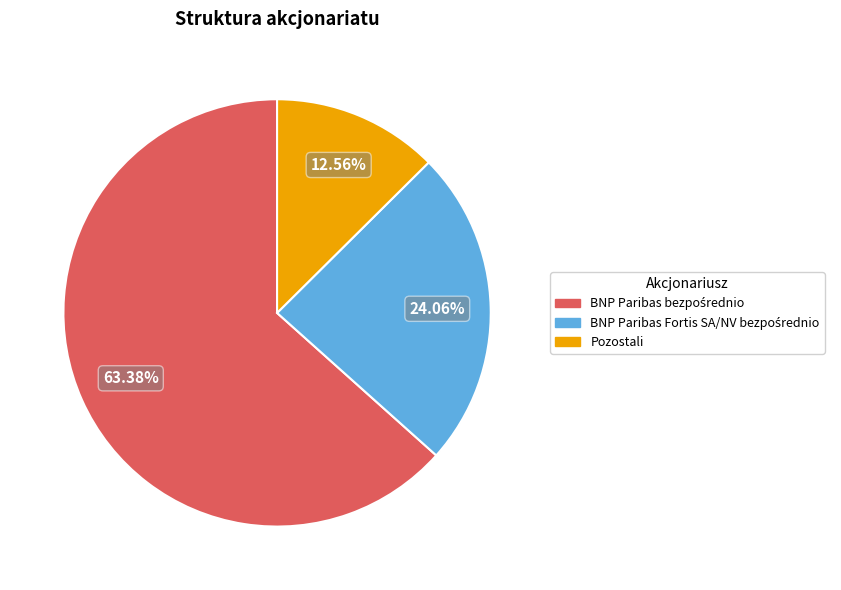

How many segments does this pie chart have?

3